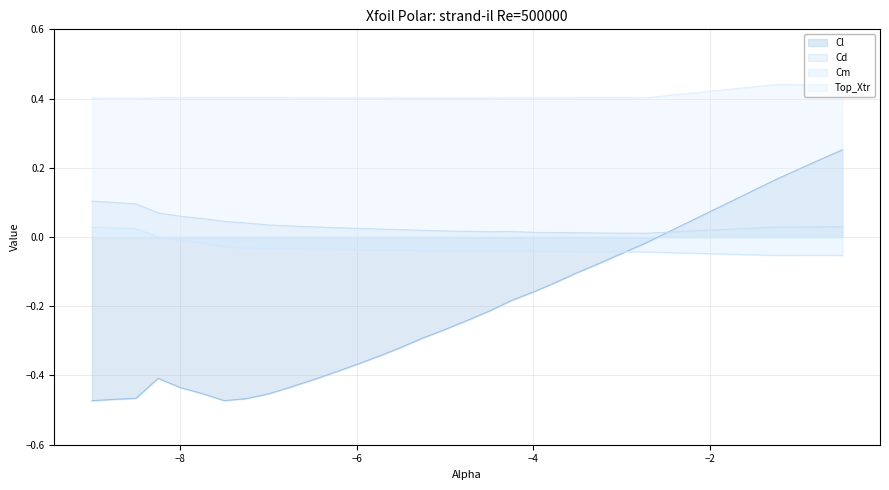

Where is the first local minimum for Cm?

-4.5